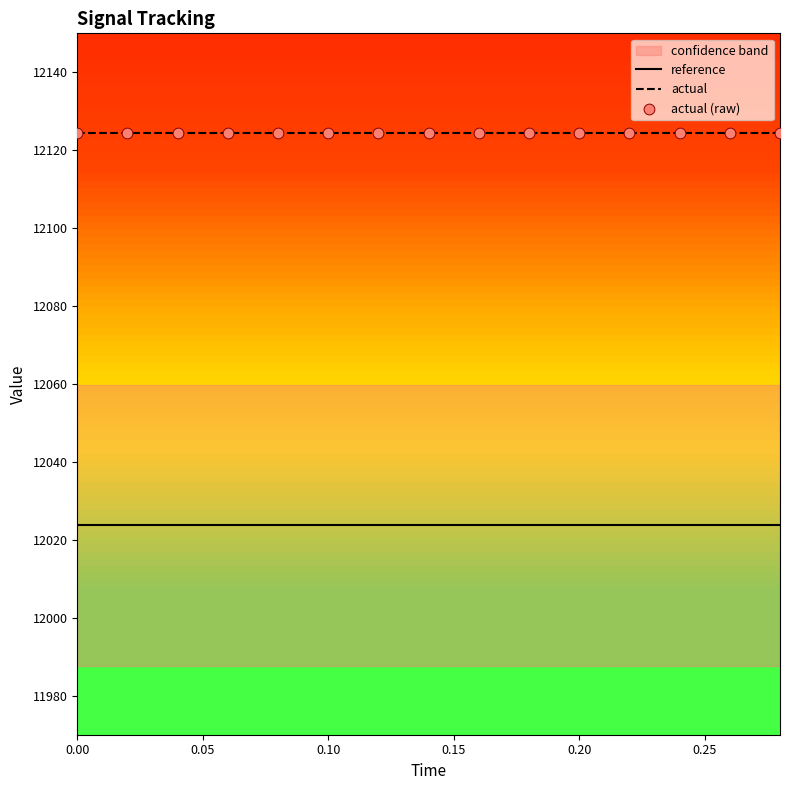

Which series contains the lowest Y value?

reference